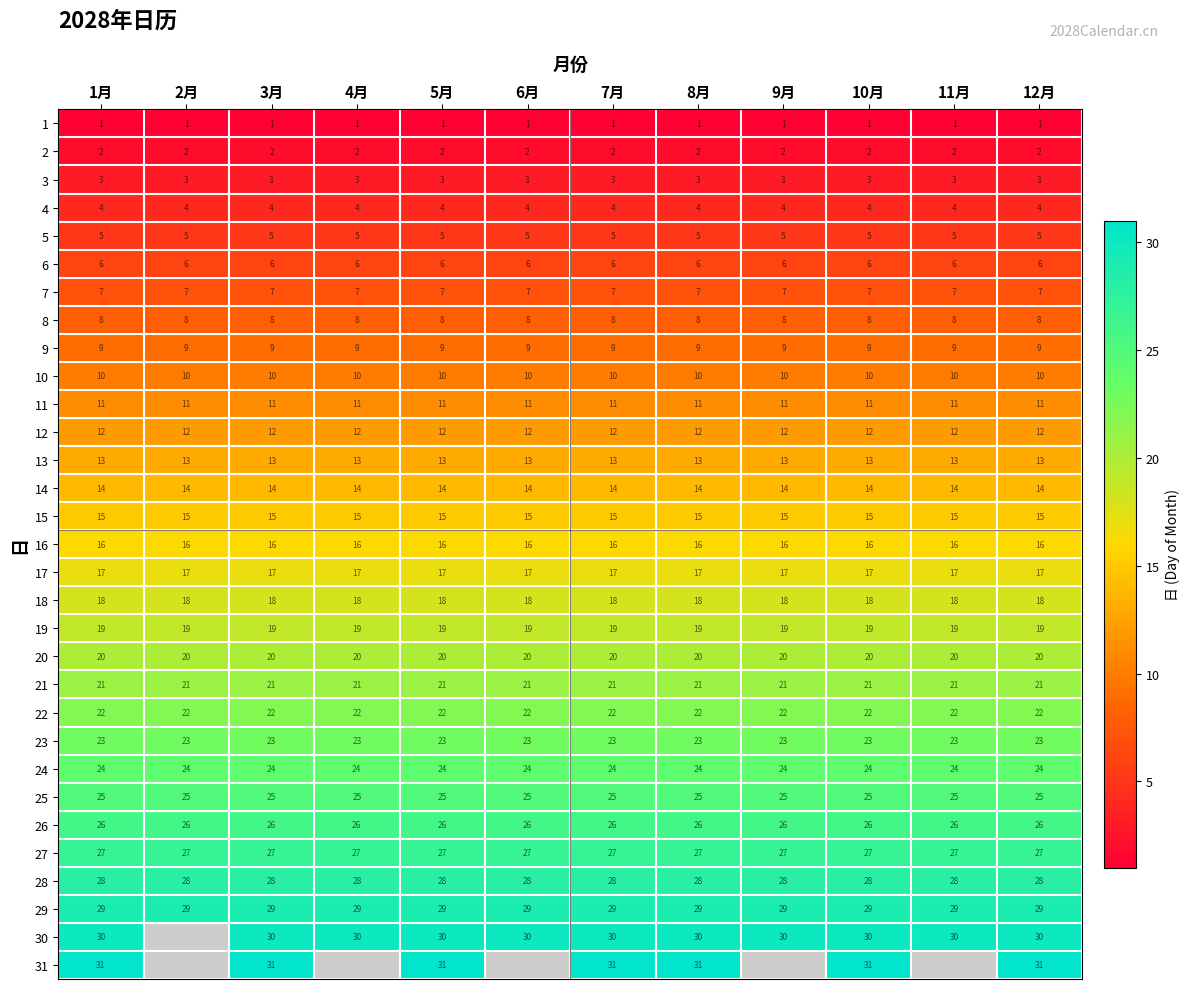

At which category does the chart reach its peak across all series?

1月